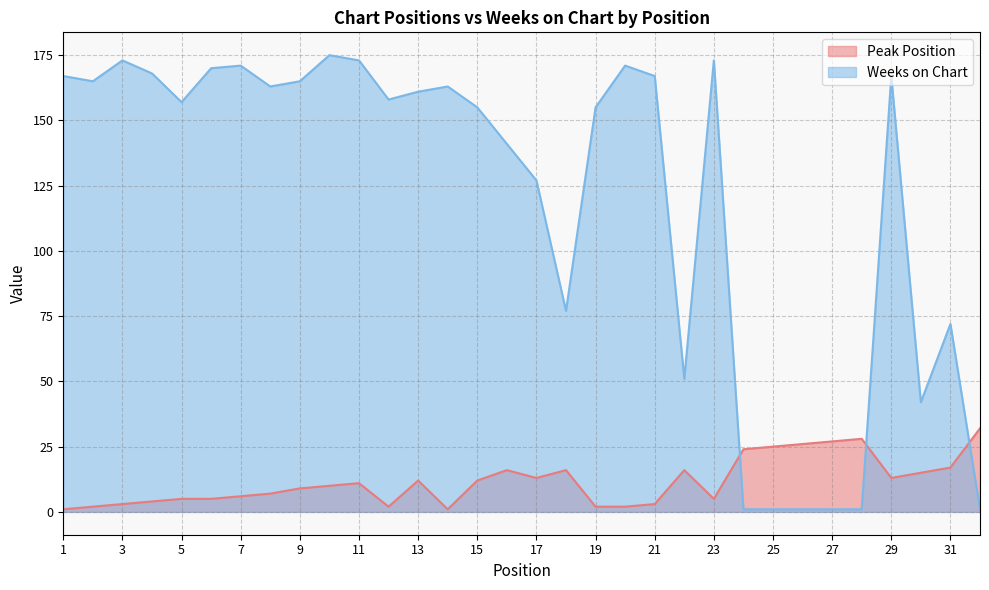

After their last crossing, which series has the higher values: Peak Position or Weeks on Chart?

Peak Position